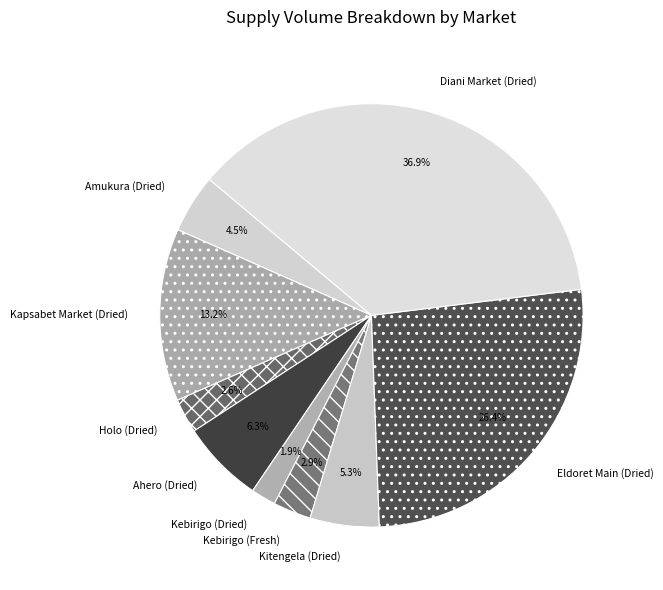

Is there any slice that represents more than half of the pie?

No